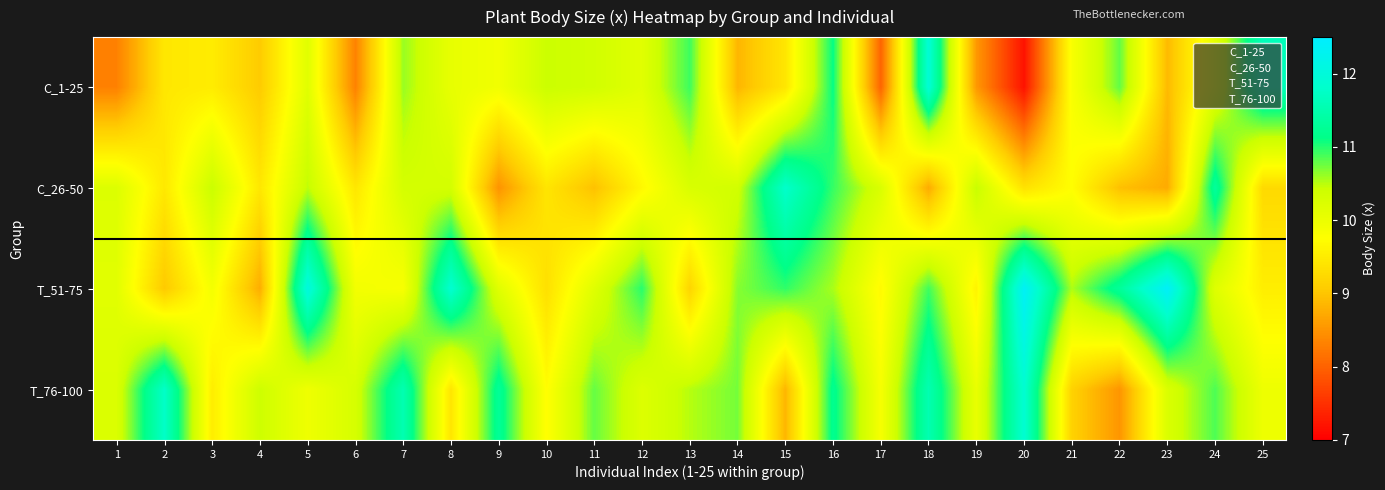

The C_26-50 series shows 0.7 at 12. True or false?

False